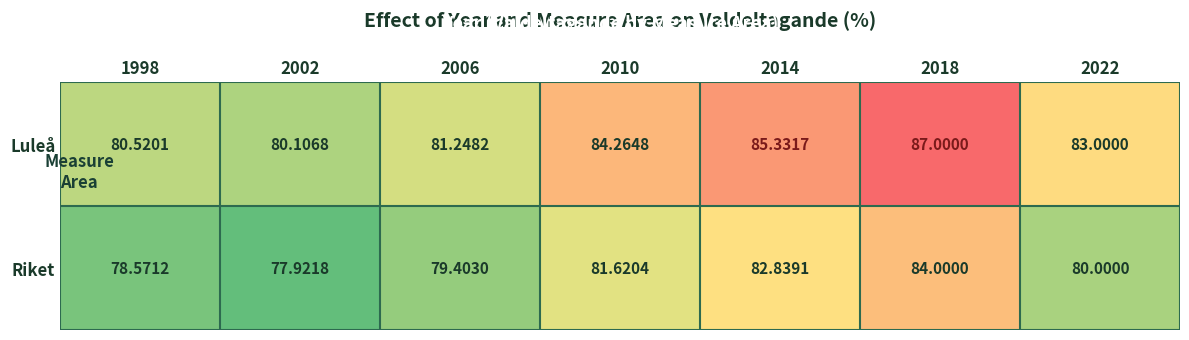

Which series has the largest total across all categories?

Luleå